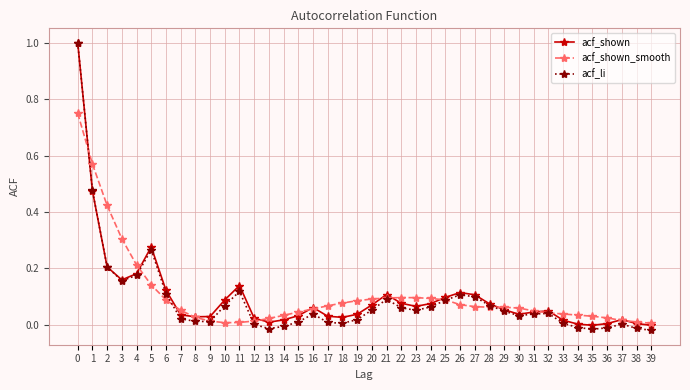

What is the maximum value for acf_li?

1.0